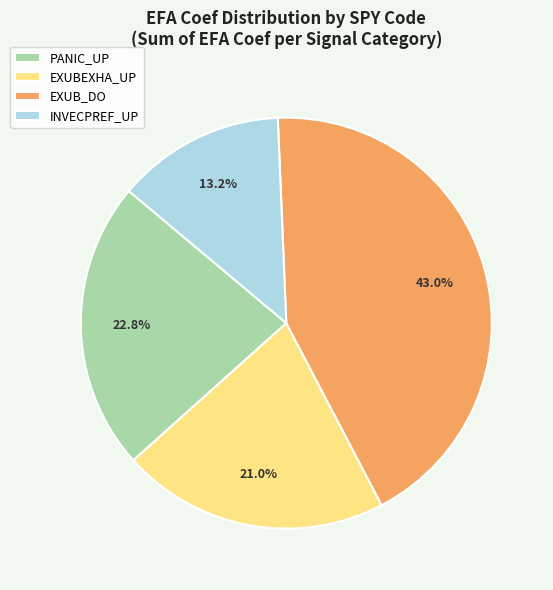

What is the largest slice in the pie chart?

EXUB_DO